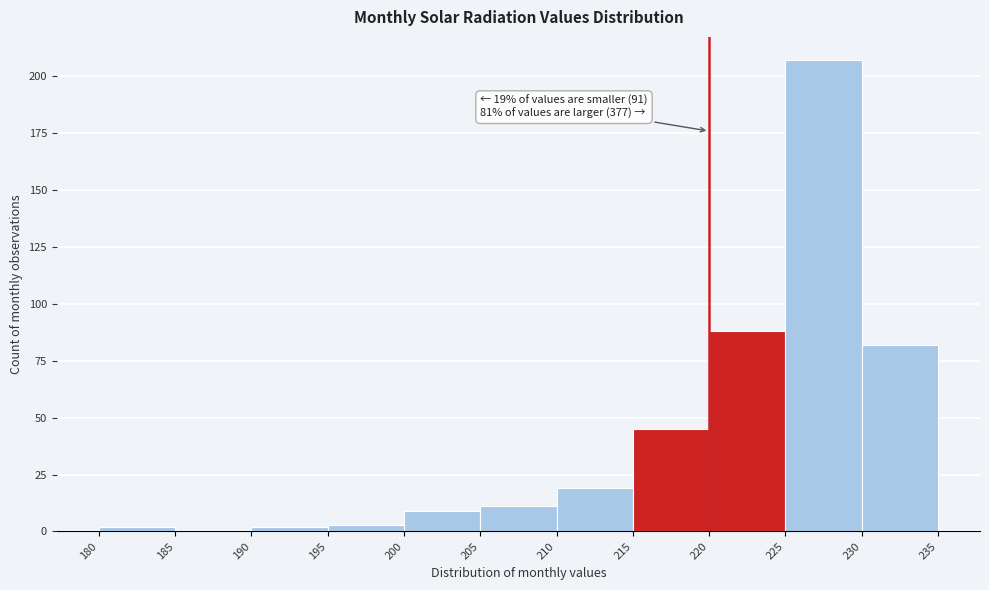

Over which range of the x-axis is the bar tallest?

225 to 230